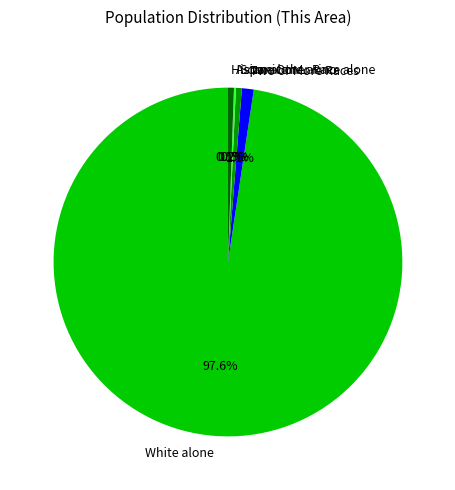

Do White alone and Some Other Race alone together represent more than half of the pie?

Yes